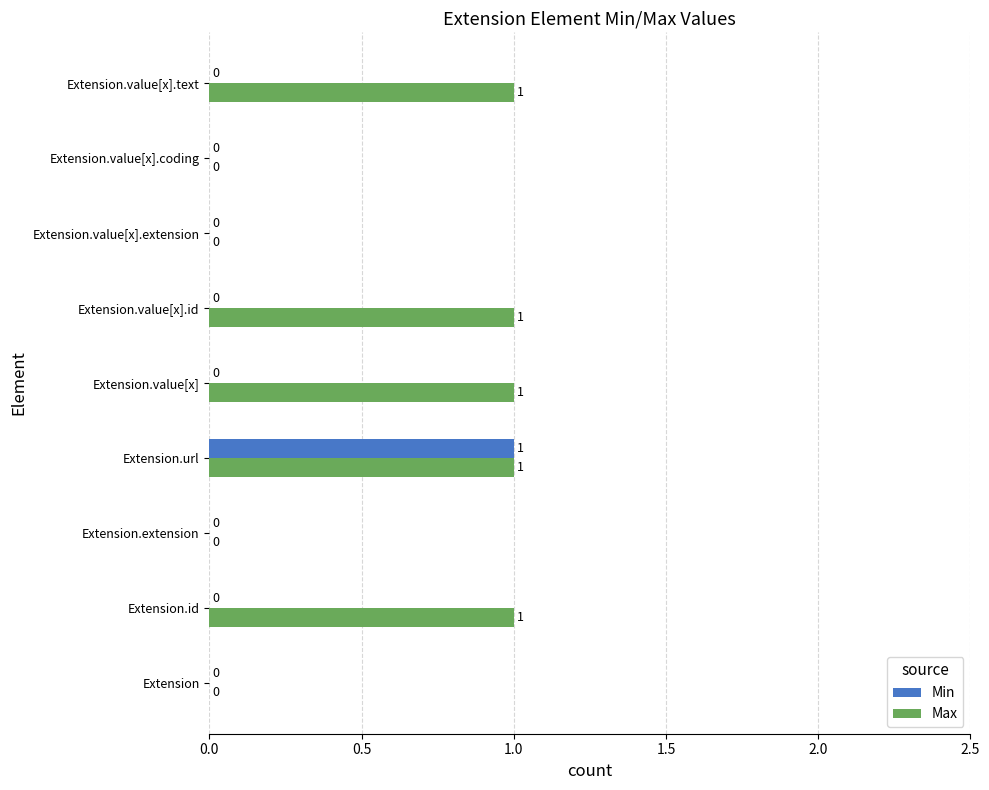

What is the greatest value displayed?

1